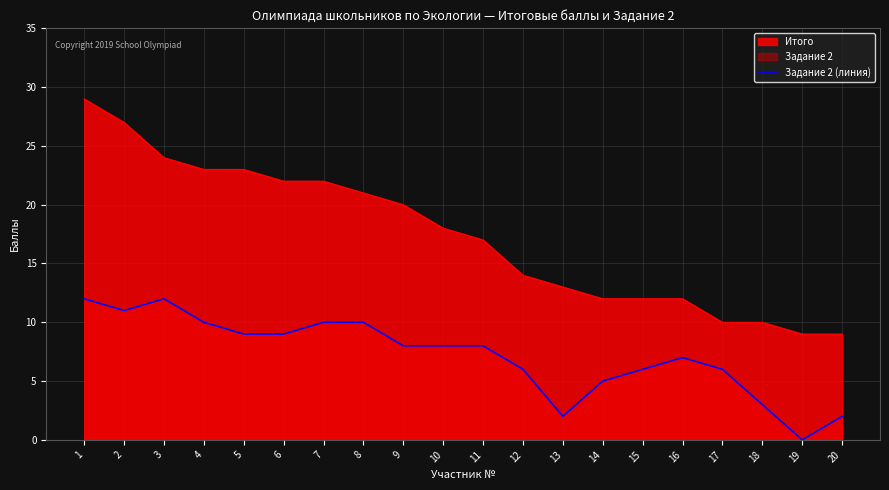

At which category does the chart reach its peak across all series?

1